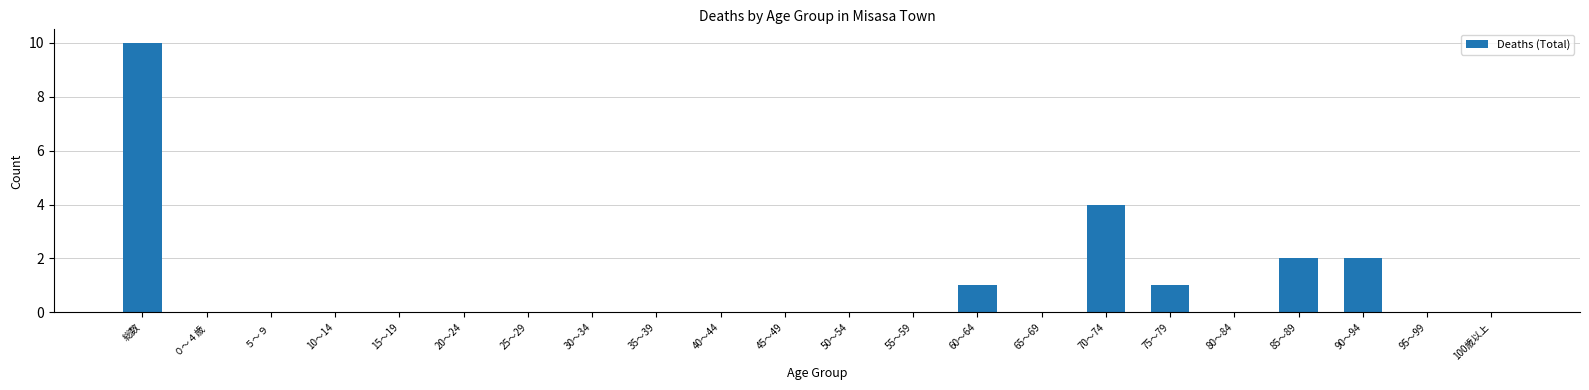

Which label corresponds to the largest value in the chart?

総数